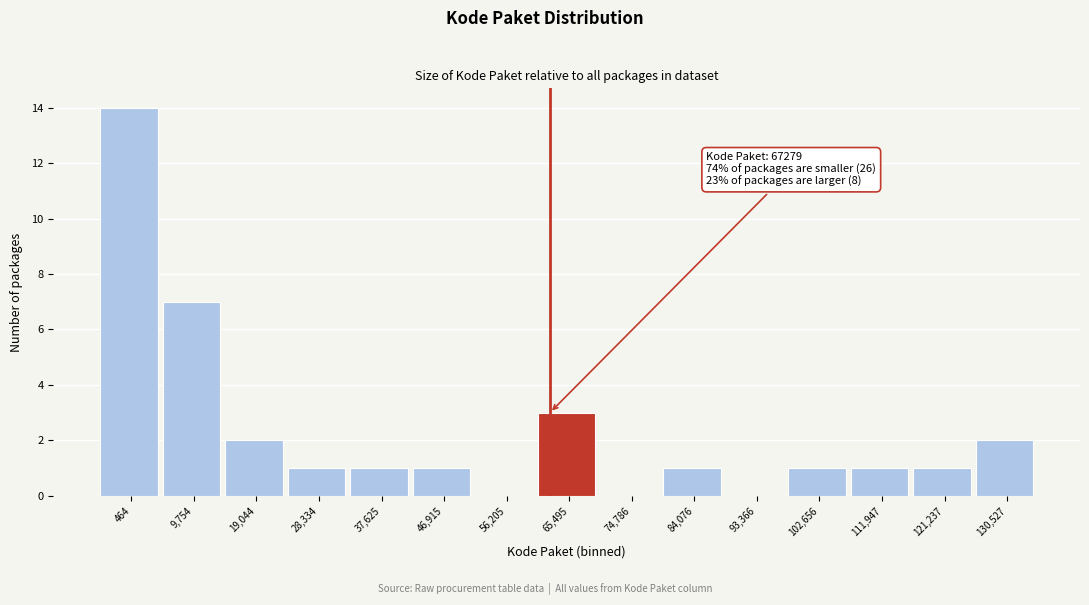

Reading left to right, extract all data points from this chart.

464=14	9,754=7	19,044=2	28,334=1	37,625=1	46,915=1	56,205=0	65,495=3	74,786=0	84,076=1	93,366=0	102,656=1	111,947=1	121,237=1	130,527=2